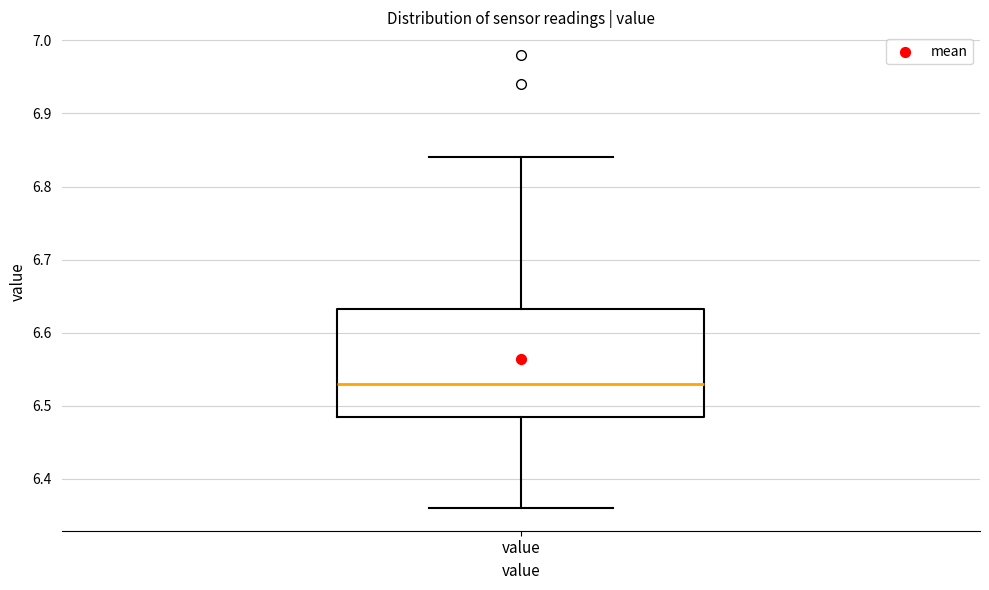

Transcribe this box plot: give where the median line is, the range the box spans, and where the two whiskers end, as read against the y-axis. The values are not printed on the chart, so give them approximately, as read against the axis.

median 6.53, box 6.49 to 6.63, whiskers 6.36 to 6.84